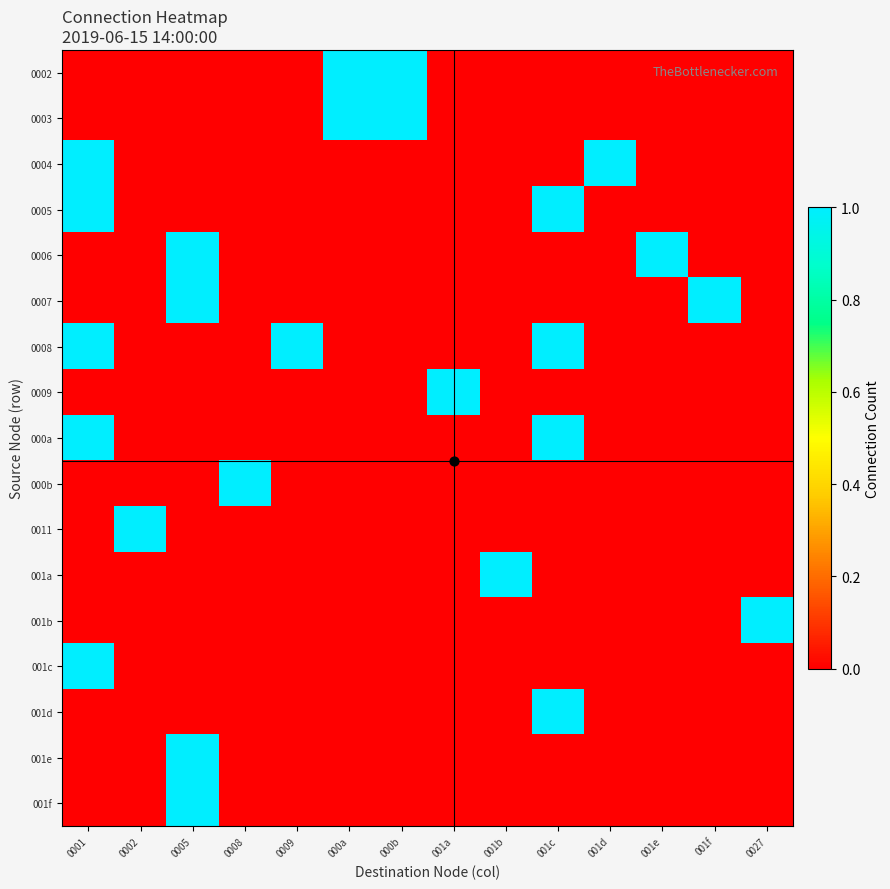

Reading right to left, transcribe all the data shown in this chart.

0002: 0027=0	001f=0	001e=0	001d=0	001c=0	001b=0	001a=0	000b=1	000a=1	0009=0	0008=0	0005=0	0002=0	0001=0
0003: 0027=0	001f=0	001e=0	001d=0	001c=0	001b=0	001a=0	000b=1	000a=1	0009=0	0008=0	0005=0	0002=0	0001=0
0004: 0027=0	001f=0	001e=0	001d=1	001c=0	001b=0	001a=0	000b=0	000a=0	0009=0	0008=0	0005=0	0002=0	0001=1
0005: 0027=0	001f=0	001e=0	001d=0	001c=1	001b=0	001a=0	000b=0	000a=0	0009=0	0008=0	0005=0	0002=0	0001=1
0006: 0027=0	001f=0	001e=1	001d=0	001c=0	001b=0	001a=0	000b=0	000a=0	0009=0	0008=0	0005=1	0002=0	0001=0
0007: 0027=0	001f=1	001e=0	001d=0	001c=0	001b=0	001a=0	000b=0	000a=0	0009=0	0008=0	0005=1	0002=0	0001=0
0008: 0027=0	001f=0	001e=0	001d=0	001c=1	001b=0	001a=0	000b=0	000a=0	0009=1	0008=0	0005=0	0002=0	0001=1
0009: 0027=0	001f=0	001e=0	001d=0	001c=0	001b=0	001a=1	000b=0	000a=0	0009=0	0008=0	0005=0	0002=0	0001=0
000a: 0027=0	001f=0	001e=0	001d=0	001c=1	001b=0	001a=0	000b=0	000a=0	0009=0	0008=0	0005=0	0002=0	0001=1
000b: 0027=0	001f=0	001e=0	001d=0	001c=0	001b=0	001a=0	000b=0	000a=0	0009=0	0008=1	0005=0	0002=0	0001=0
0011: 0027=0	001f=0	001e=0	001d=0	001c=0	001b=0	001a=0	000b=0	000a=0	0009=0	0008=0	0005=0	0002=1	0001=0
001a: 0027=0	001f=0	001e=0	001d=0	001c=0	001b=1	001a=0	000b=0	000a=0	0009=0	0008=0	0005=0	0002=0	0001=0
001b: 0027=1	001f=0	001e=0	001d=0	001c=0	001b=0	001a=0	000b=0	000a=0	0009=0	0008=0	0005=0	0002=0	0001=0
001c: 0027=0	001f=0	001e=0	001d=0	001c=0	001b=0	001a=0	000b=0	000a=0	0009=0	0008=0	0005=0	0002=0	0001=1
001d: 0027=0	001f=0	001e=0	001d=0	001c=1	001b=0	001a=0	000b=0	000a=0	0009=0	0008=0	0005=0	0002=0	0001=0
001e: 0027=0	001f=0	001e=0	001d=0	001c=0	001b=0	001a=0	000b=0	000a=0	0009=0	0008=0	0005=1	0002=0	0001=0
001f: 0027=0	001f=0	001e=0	001d=0	001c=0	001b=0	001a=0	000b=0	000a=0	0009=0	0008=0	0005=1	0002=0	0001=0